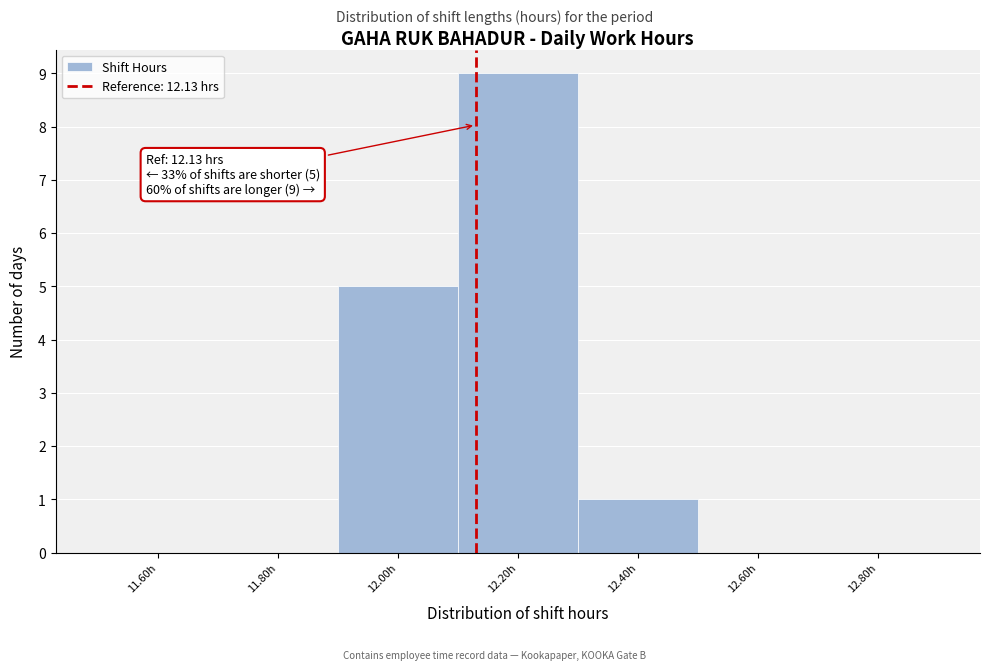

Over which range of the x-axis is the bar tallest?

12.1 to 12.3